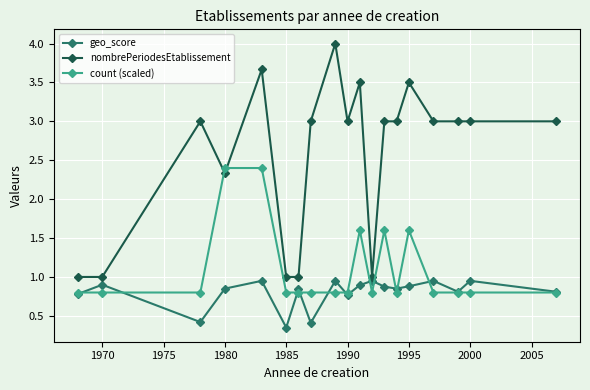

After their last crossing, which series has the higher values: nombrePeriodesEtablissement or count (scaled)?

nombrePeriodesEtablissement